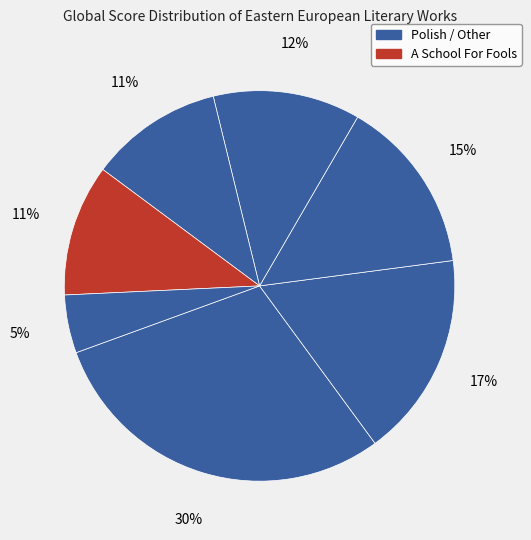

To the nearest percent, what is the difference between the largest and smallest slice percentages?

25%